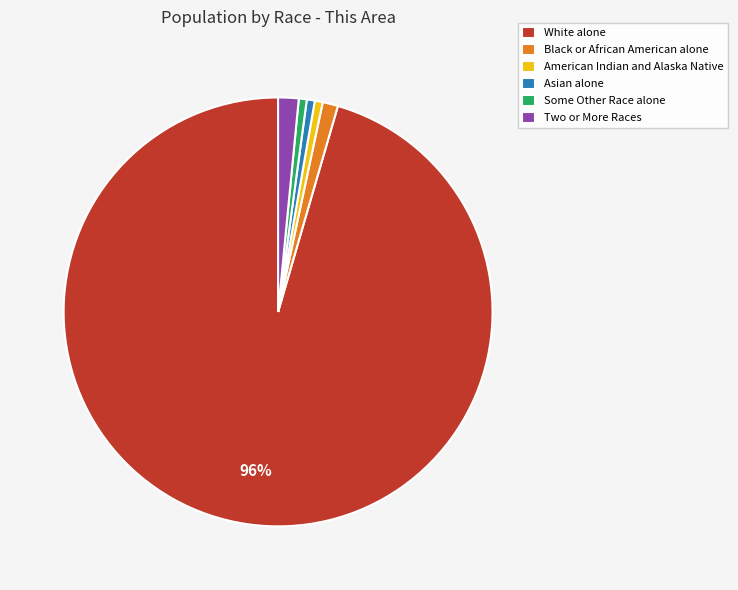

How many slices are in this pie chart?

6